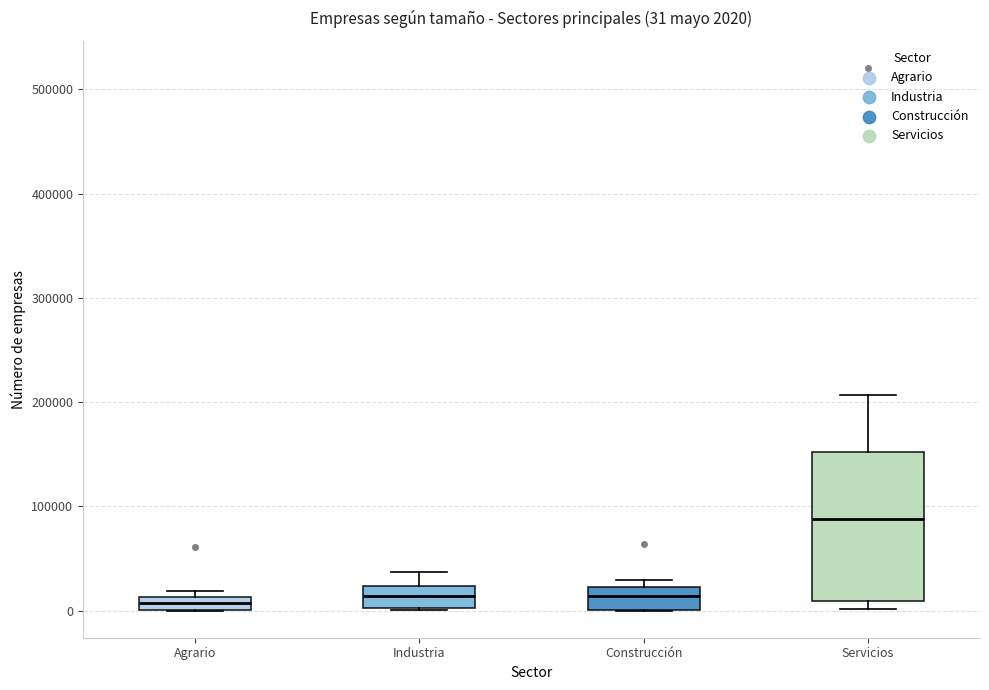

Which box is the tallest, from its lower edge to its upper edge?

Servicios